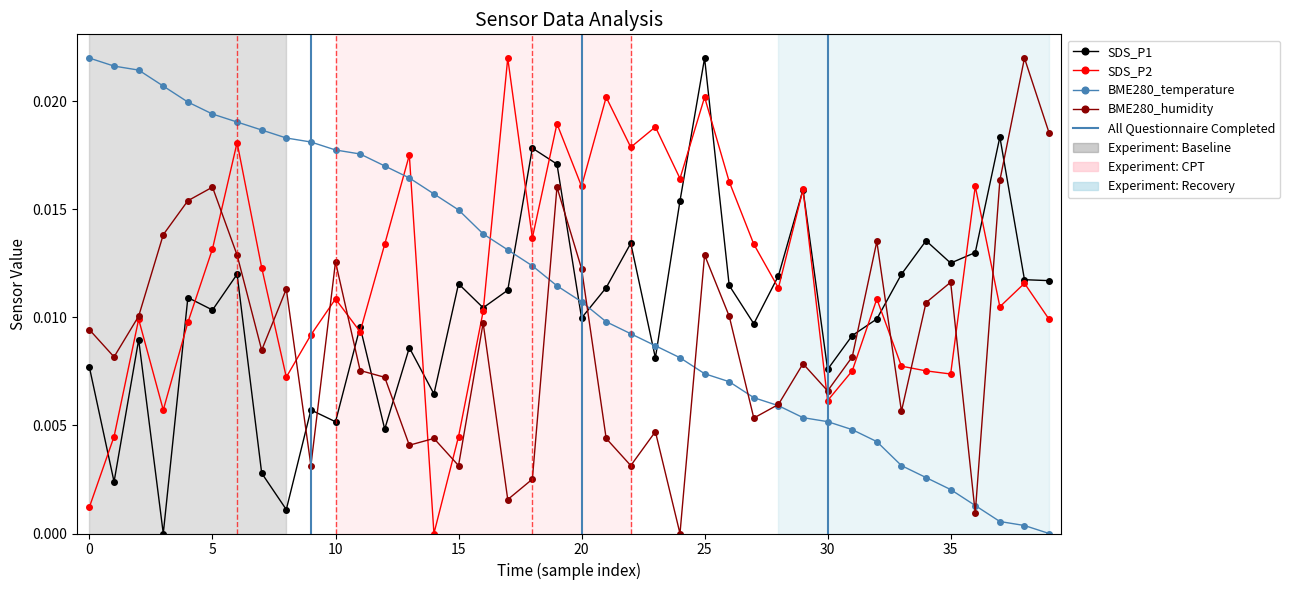

How many times do SDS_P1 and BME280_humidity cross each other?

10